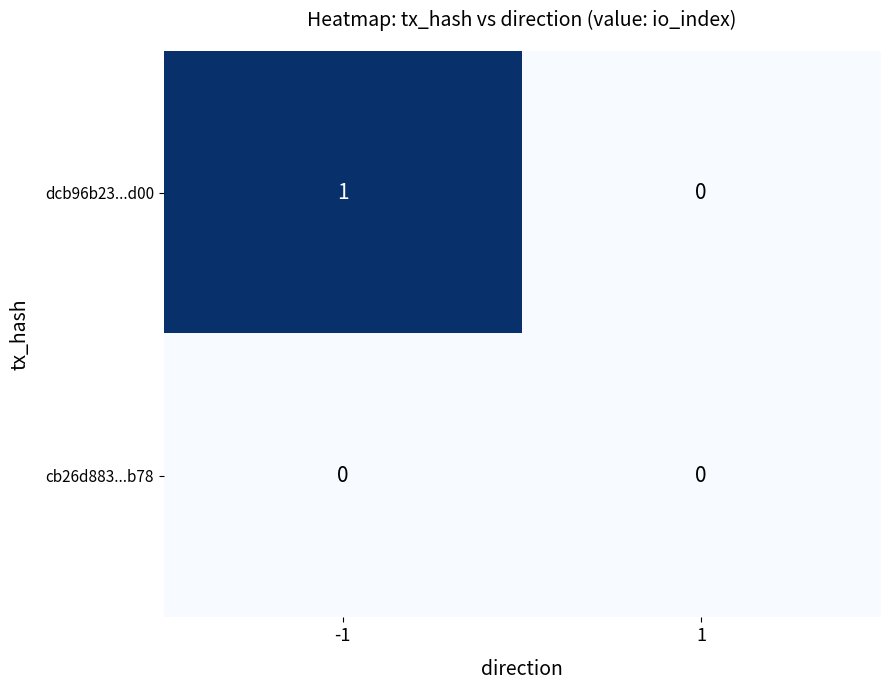

Is it true that dcb96b23...d00 equals 1 at 1?

False